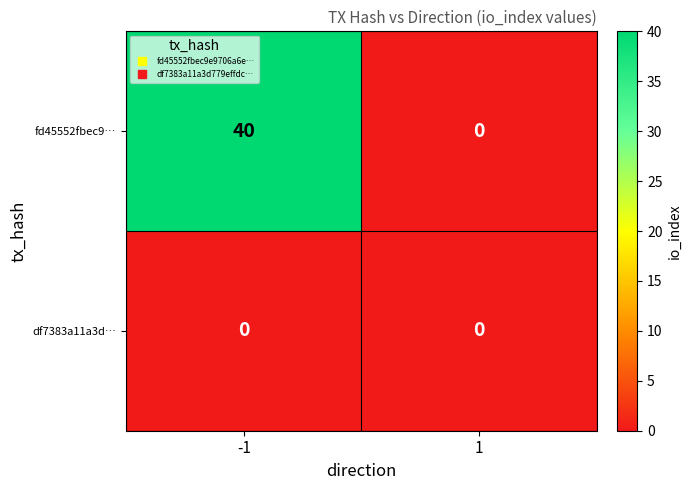

List the series in order of their peak value, lowest first.

df7383a11a3d…, fd45552fbec9…